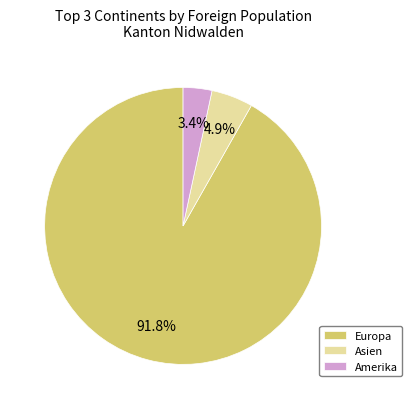

How much of the chart is everything except Amerika?

96.6%